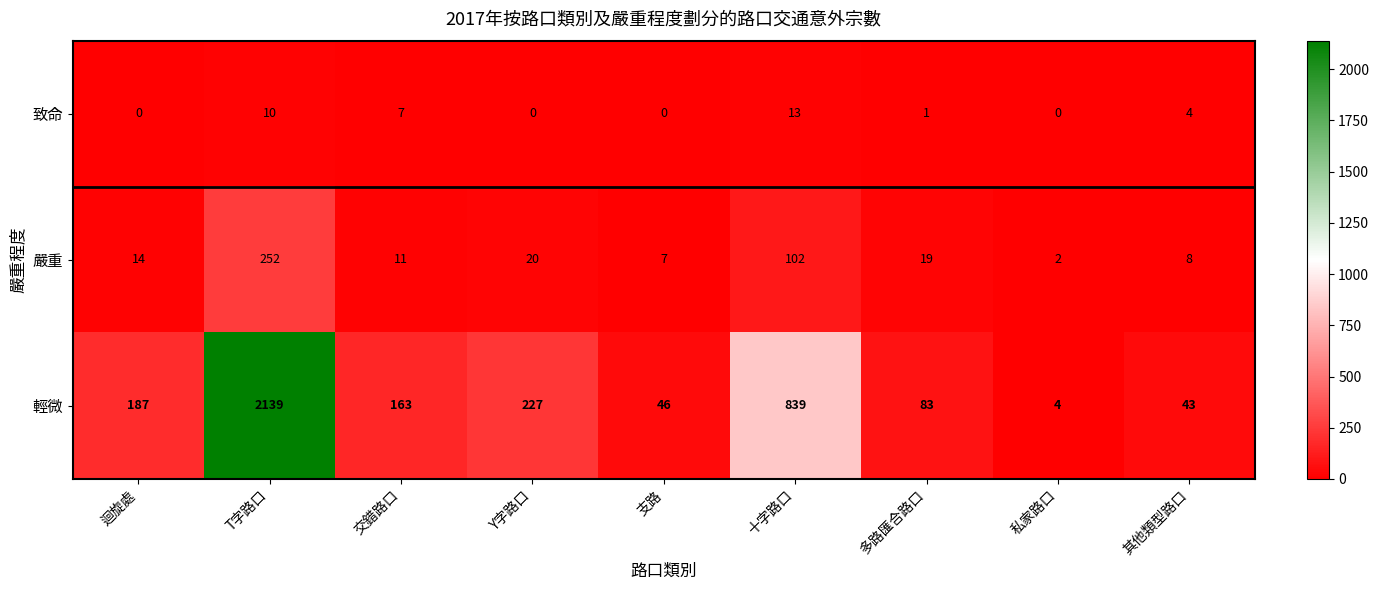

Reading right to left, transcribe all the data shown in this chart.

致命: 4	0	1	13	0	0	7	10	0
嚴重: 8	2	19	102	7	20	11	252	14
輕微: 43	4	83	839	46	227	163	2139	187